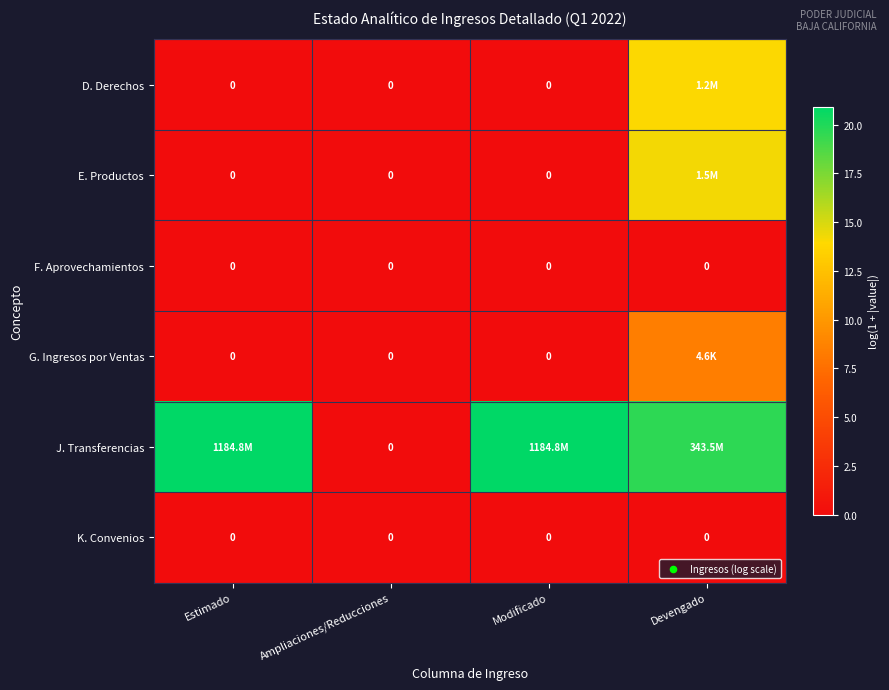

What is the total value across all series at Estimado?

20.9